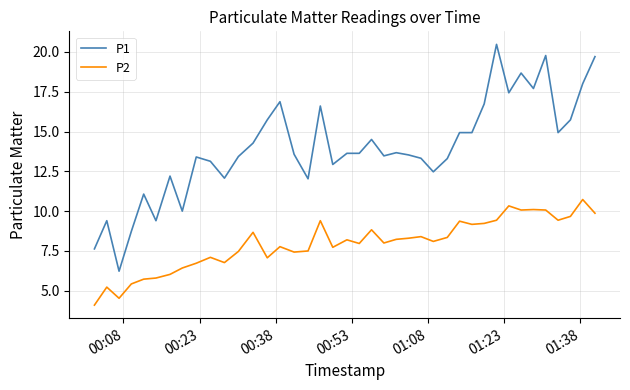

How many categories are shown in the chart?

40